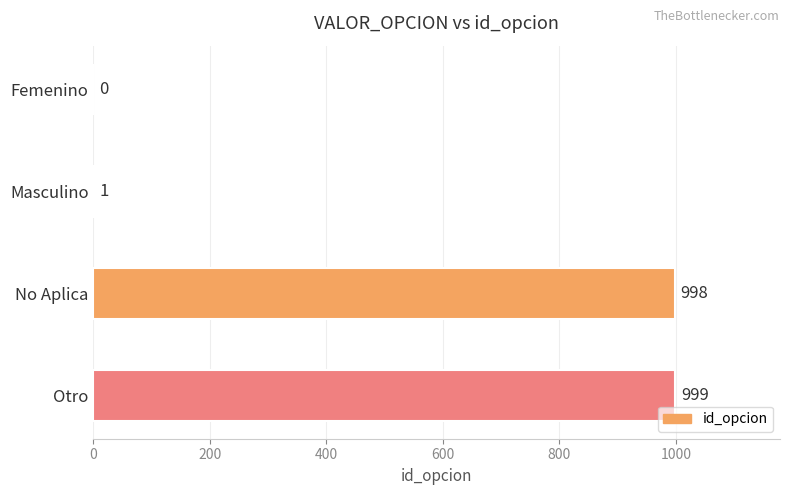

Reading top to bottom, what are all the values shown in this chart?

Femenino=0	Masculino=1	No Aplica=998	Otro=999